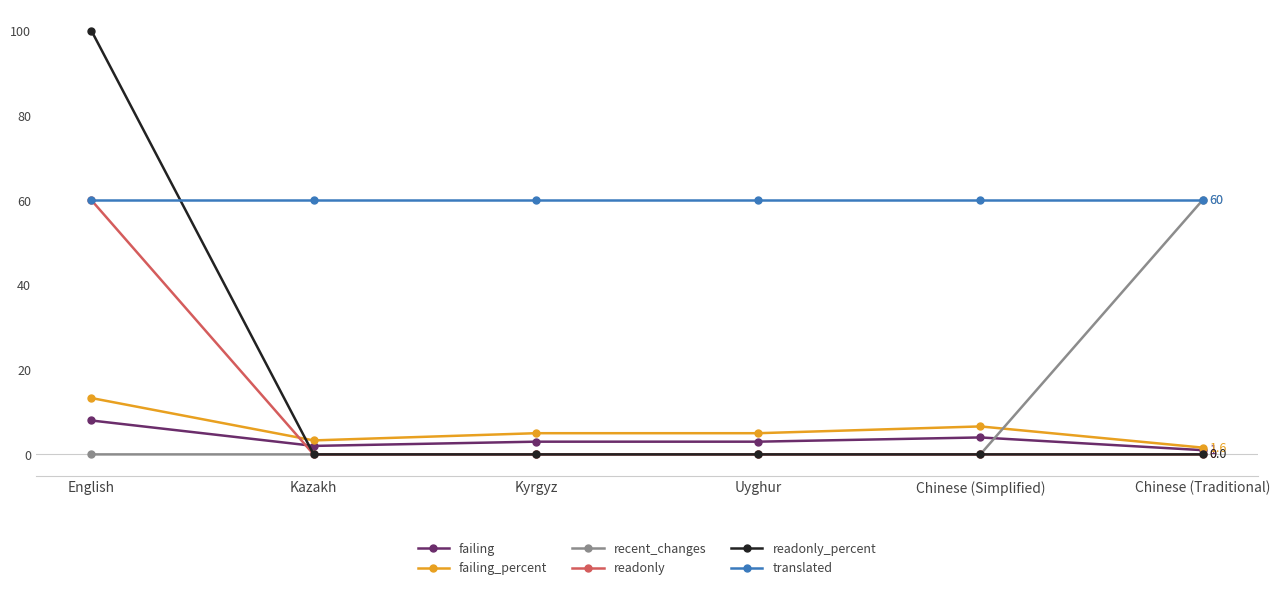

Is it true that recent_changes equals 99.4 at Chinese (Traditional)?

False